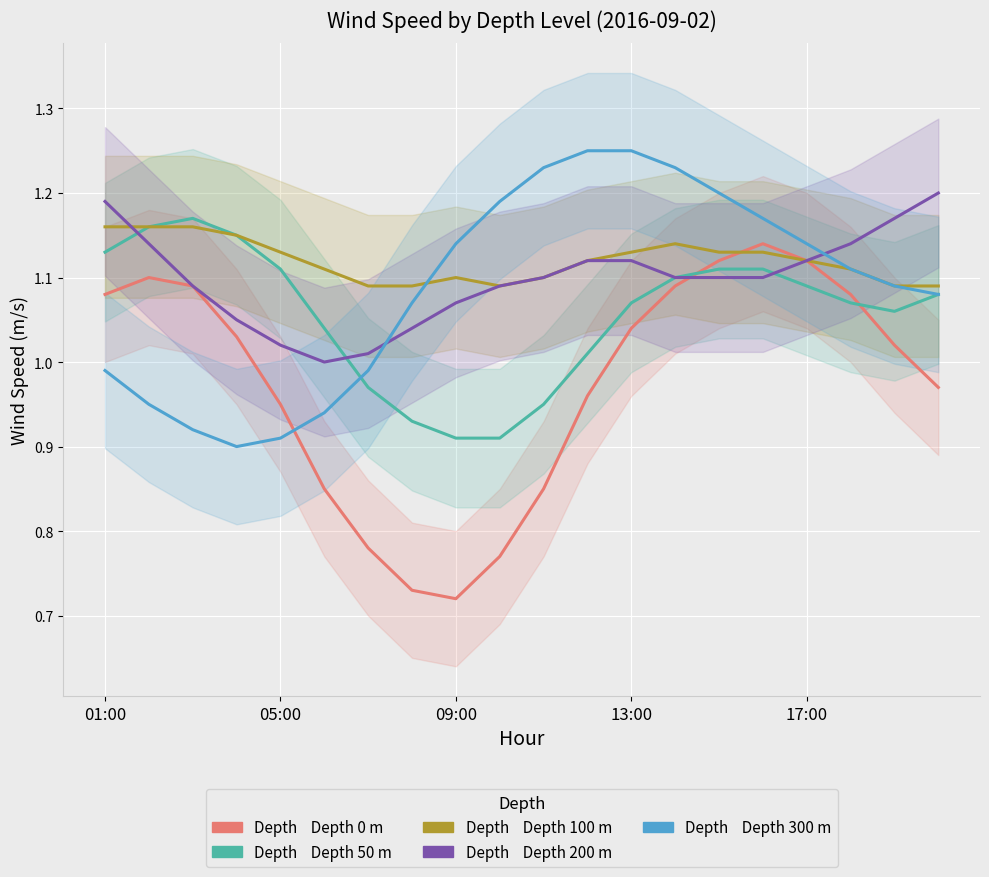

How many times do 100 and 300 cross each other?

1